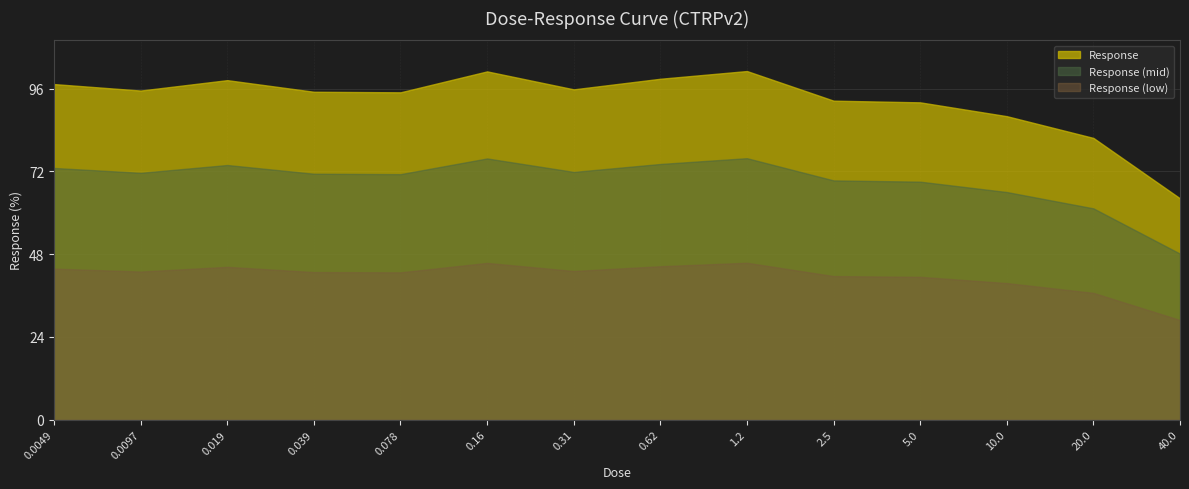

What is the minimum value shown in the chart?

28.9